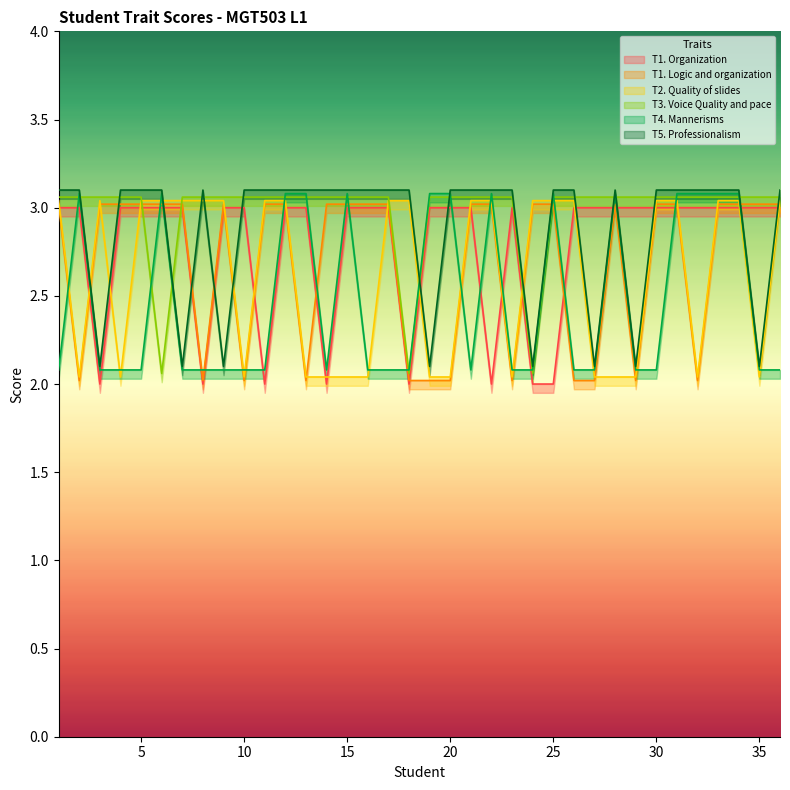

Reading left to right, what are all the values shown in this chart?

T1. Organization: 3.0	3.0	2.0	3.0	3.0	3.0	3.0	2.0	3.0	3.0	2.0	3.0	3.0	2.0	3.0	3.0	3.0	2.0	3.0	3.0	3.0	2.0	3.0	2.0	2.0	3.0	3.0	3.0	3.0	3.0	3.0	3.0	3.0	3.0	3.0	3.0
T1. Logic and organization: 3.0	2.0	3.0	3.0	3.0	3.0	3.0	2.0	3.0	2.0	3.0	3.0	2.0	3.0	3.0	3.0	3.0	2.0	2.0	2.0	3.0	3.0	2.0	3.0	3.0	2.0	2.0	3.0	2.0	3.0	3.0	2.0	3.0	3.0	3.0	3.0
T2. Quality of slides: 3.0	2.0	3.0	2.0	3.0	3.0	3.0	3.0	3.0	2.0	3.0	3.0	2.0	2.0	2.0	2.0	3.0	3.0	2.0	2.0	3.0	3.0	2.0	3.0	3.0	3.0	2.0	2.0	2.0	3.0	3.0	2.0	3.0	3.0	2.0	3.0
T3. Voice Quality and pace: 3.1	3.1	3.1	3.1	3.1	2.1	3.1	3.1	3.1	3.1	3.1	3.1	3.1	3.1	3.1	3.1	3.1	2.1	3.1	3.1	3.1	3.1	3.1	2.1	3.1	3.1	3.1	3.1	3.1	3.1	3.1	3.1	3.1	3.1	3.1	3.1
T4. Mannerisms: 2.1	3.1	2.1	2.1	2.1	3.1	2.1	2.1	2.1	2.1	2.1	3.1	3.1	2.1	3.1	2.1	2.1	2.1	3.1	3.1	2.1	3.1	2.1	2.1	3.1	2.1	2.1	3.1	2.1	2.1	3.1	3.1	3.1	3.1	2.1	2.1
T5. Professionalism: 3.1	3.1	2.1	3.1	3.1	3.1	2.1	3.1	2.1	3.1	3.1	3.1	3.1	3.1	3.1	3.1	3.1	3.1	2.1	3.1	3.1	3.1	3.1	2.1	3.1	3.1	2.1	3.1	2.1	3.1	3.1	3.1	3.1	3.1	2.1	3.1